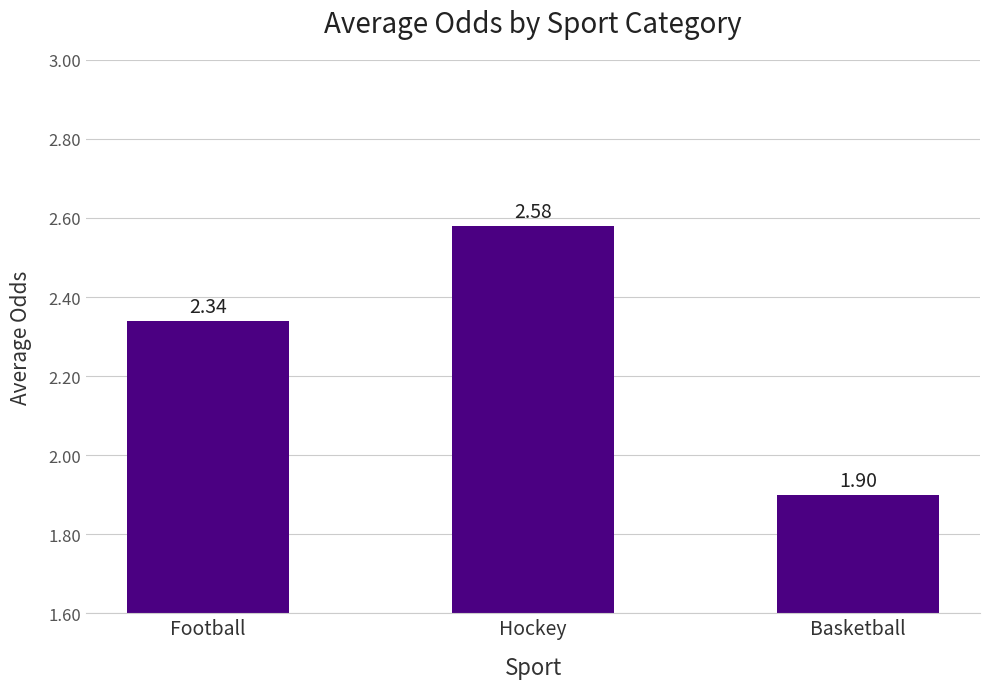

Which label corresponds to the largest value in the chart?

Hockey